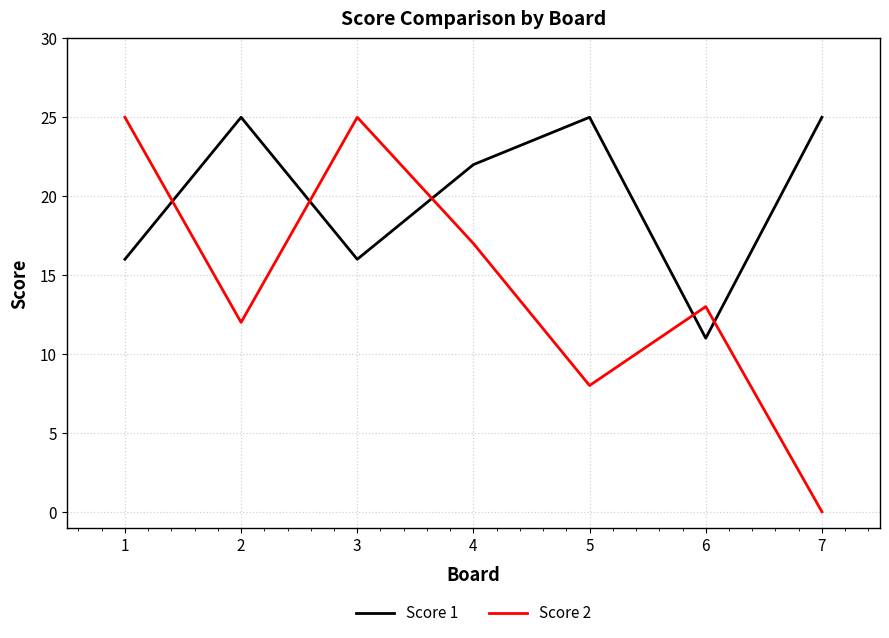

Count the Score 2 values in the range 8 to 25.

6